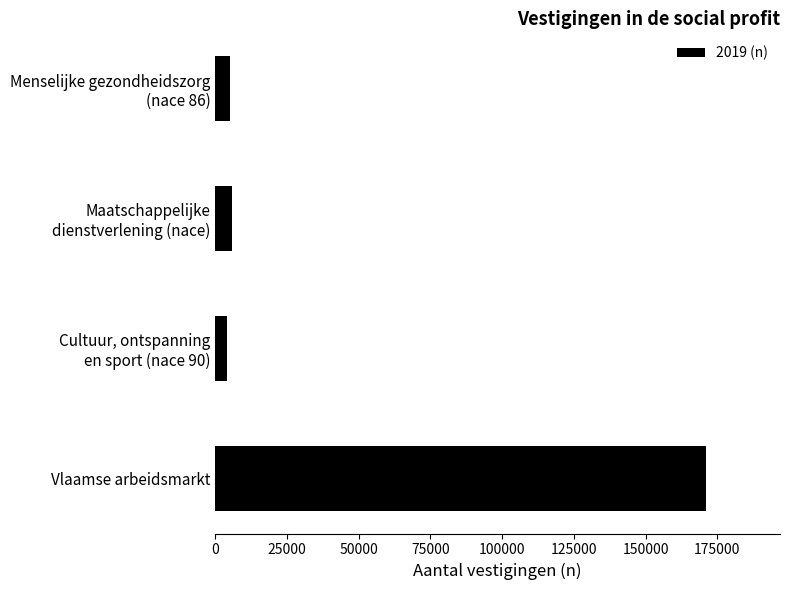

What is the value of the 1st bar from the top?

5188.5